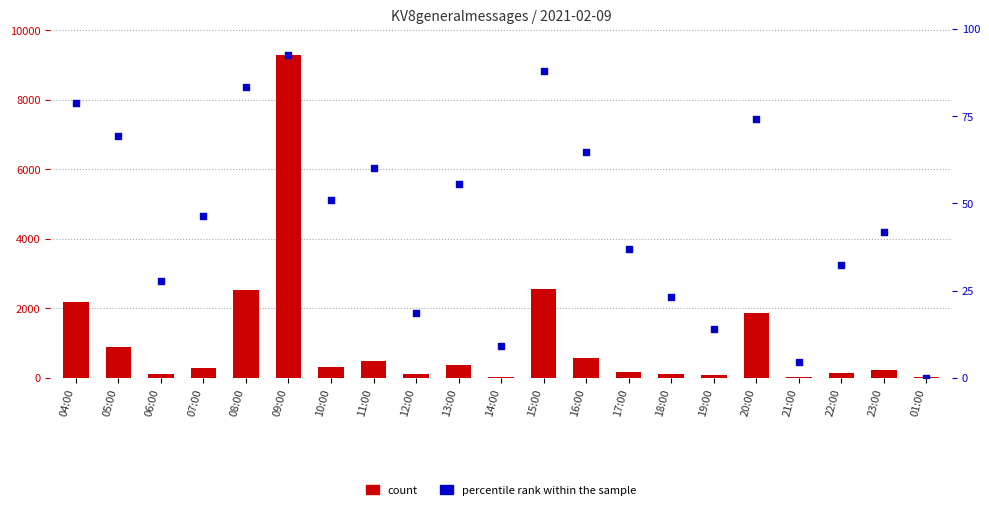

Which series reaches the maximum Y coordinate?

count